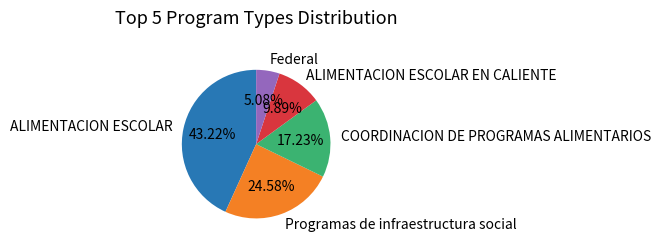

Is there any slice that represents more than half of the pie?

No